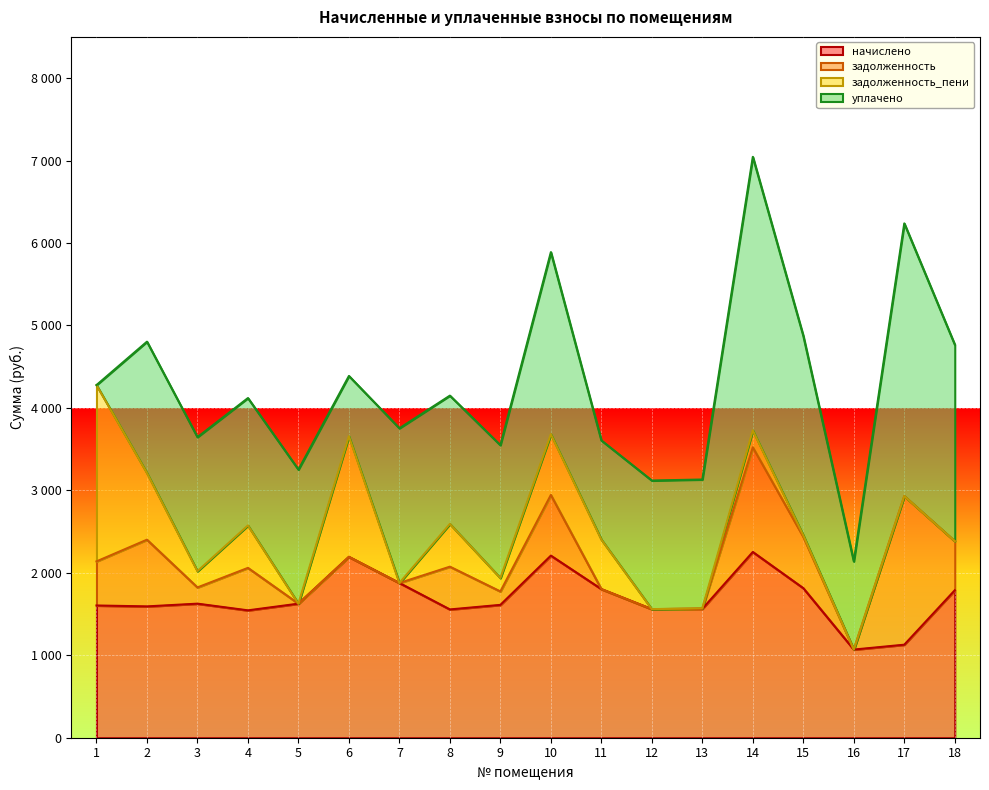

What is the value of the начислено point at the 17th from the left?

1128.2